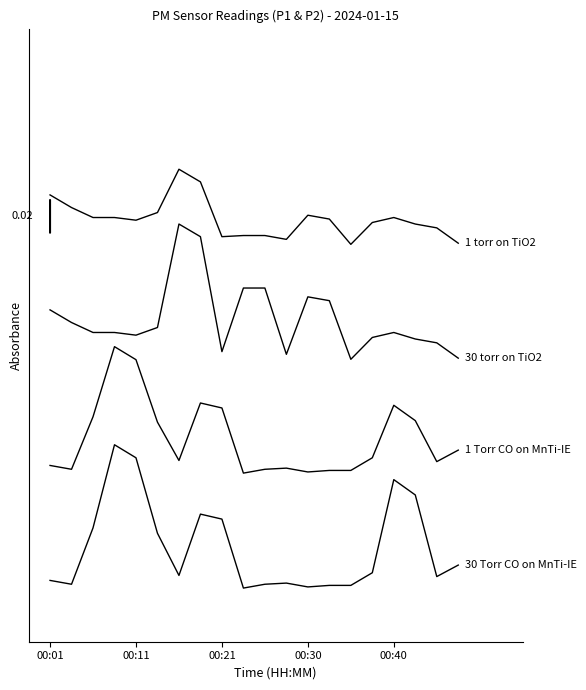

Does the chart have visible grid lines?

No